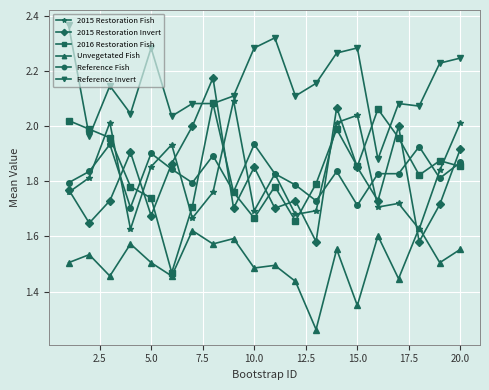

True or false: Reference Invert and Reference Fish intersect in this chart.

False